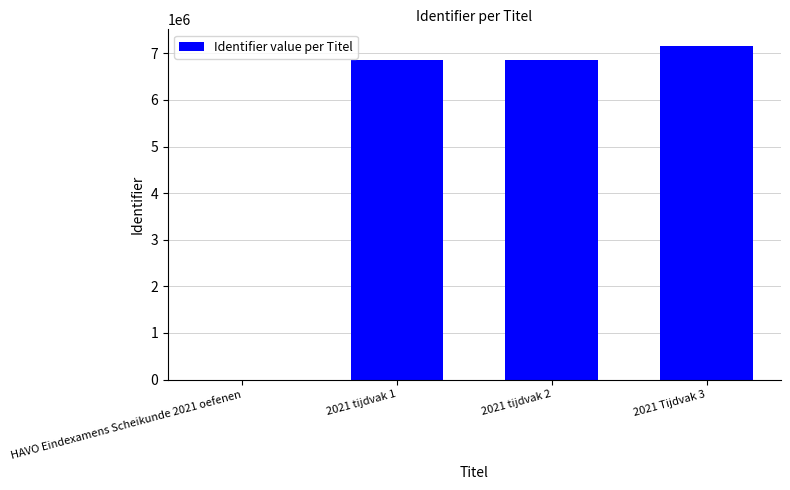

True or false: the data shows 6847527 at 2021 tijdvak 1.

True